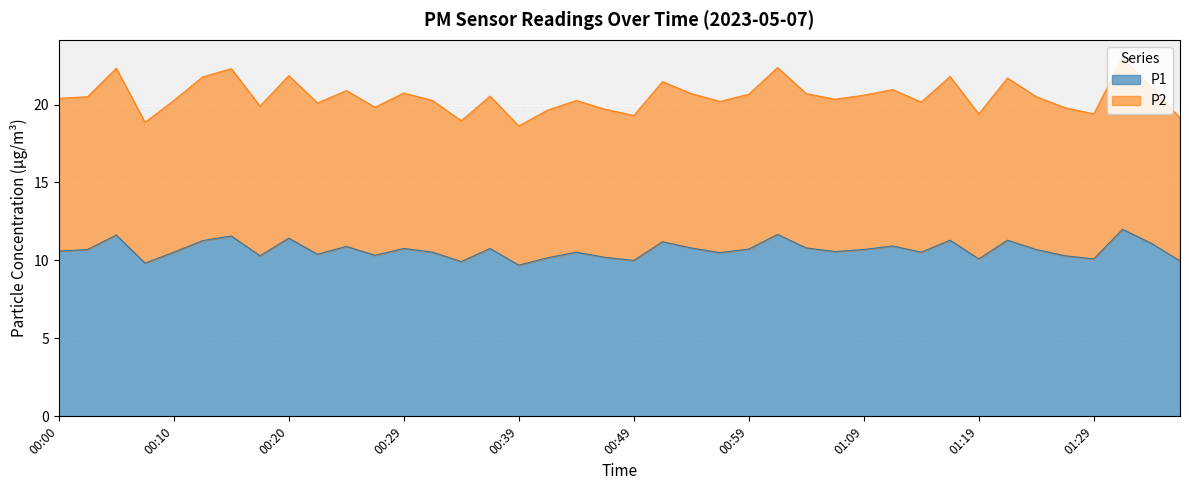

What is the highest value of the P1 series?

12.0